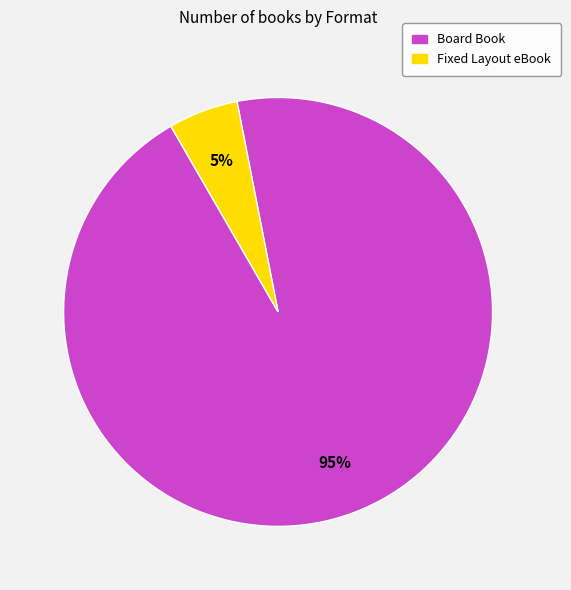

True or false: Fixed Layout eBook accounts for 5% of the total.

True